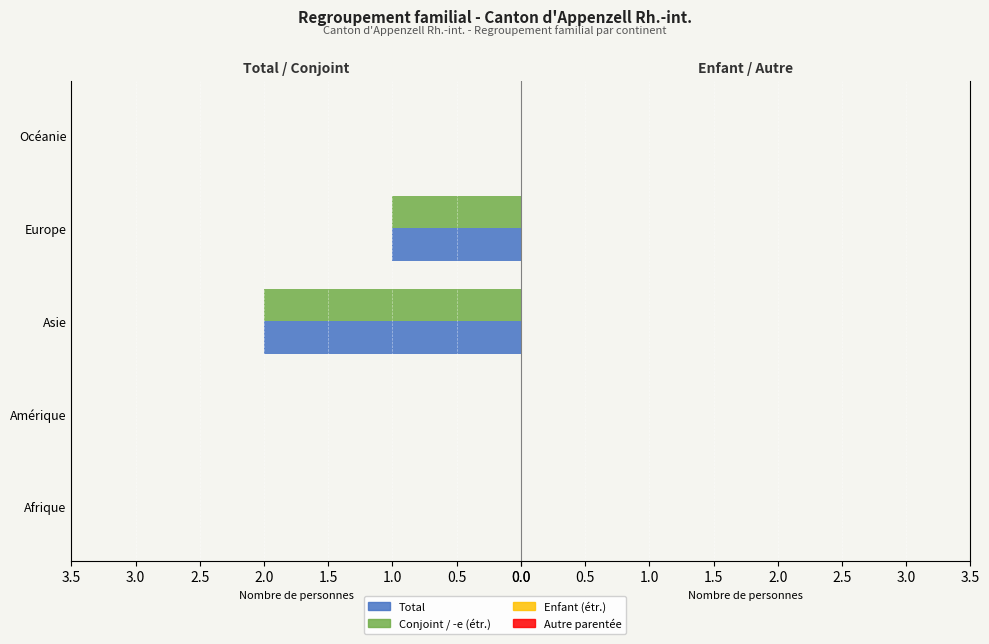

Is it true that Total equals 2 at Asie?

True